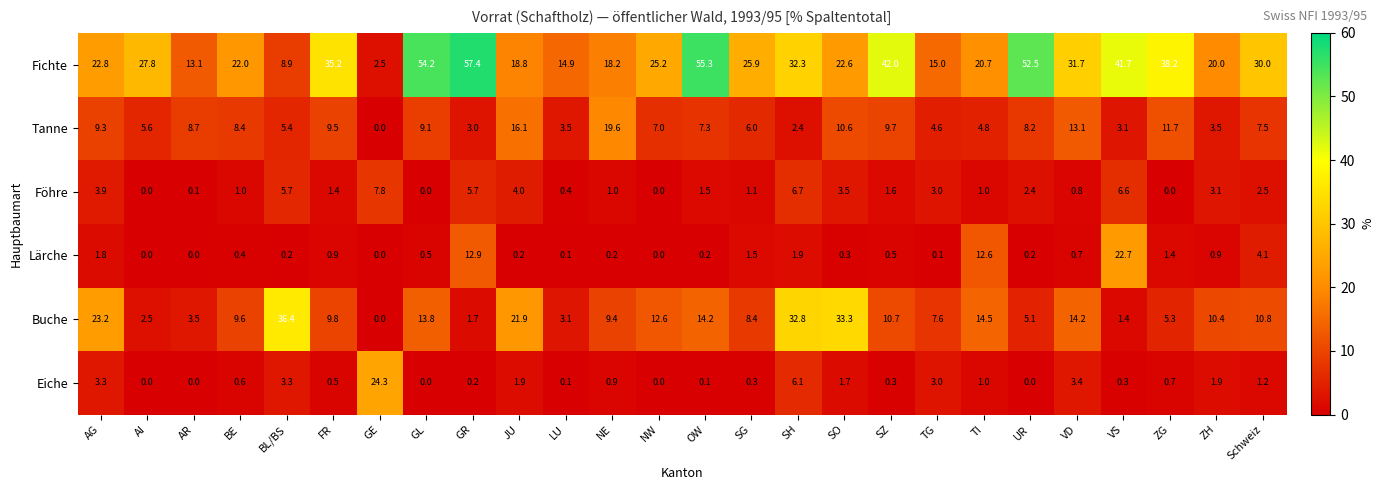

At how many categories does at least one series exceed 40?

6